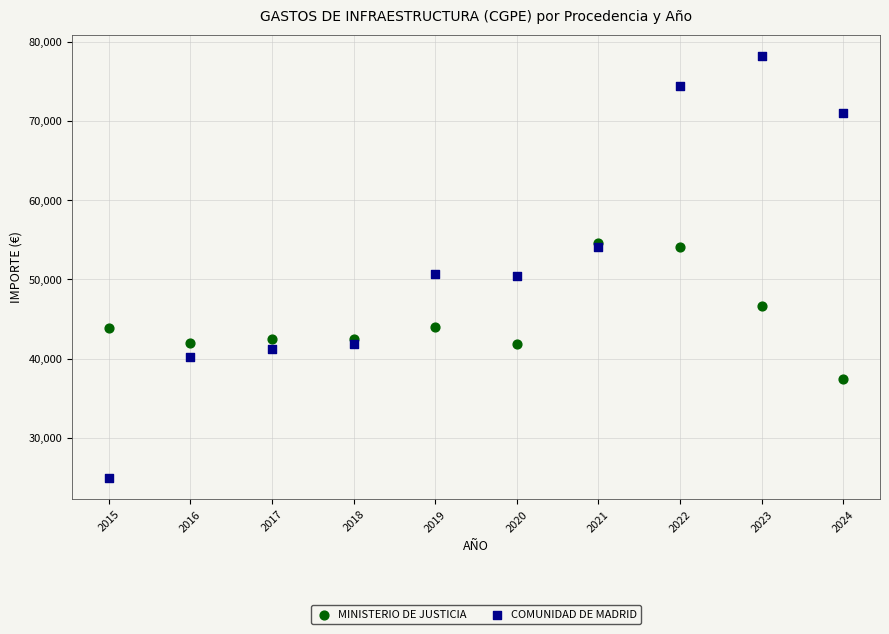

Which series contains the lowest Y value?

COMUNIDAD DE MADRID